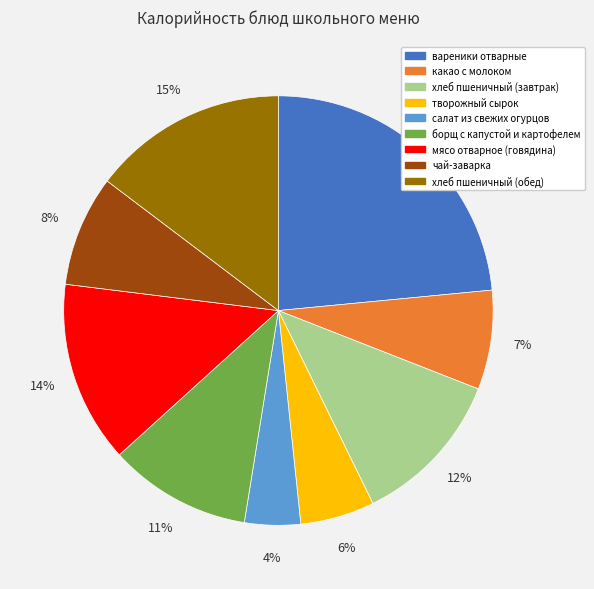

Is борщ с капустой и картофелем the majority of the pie?

No